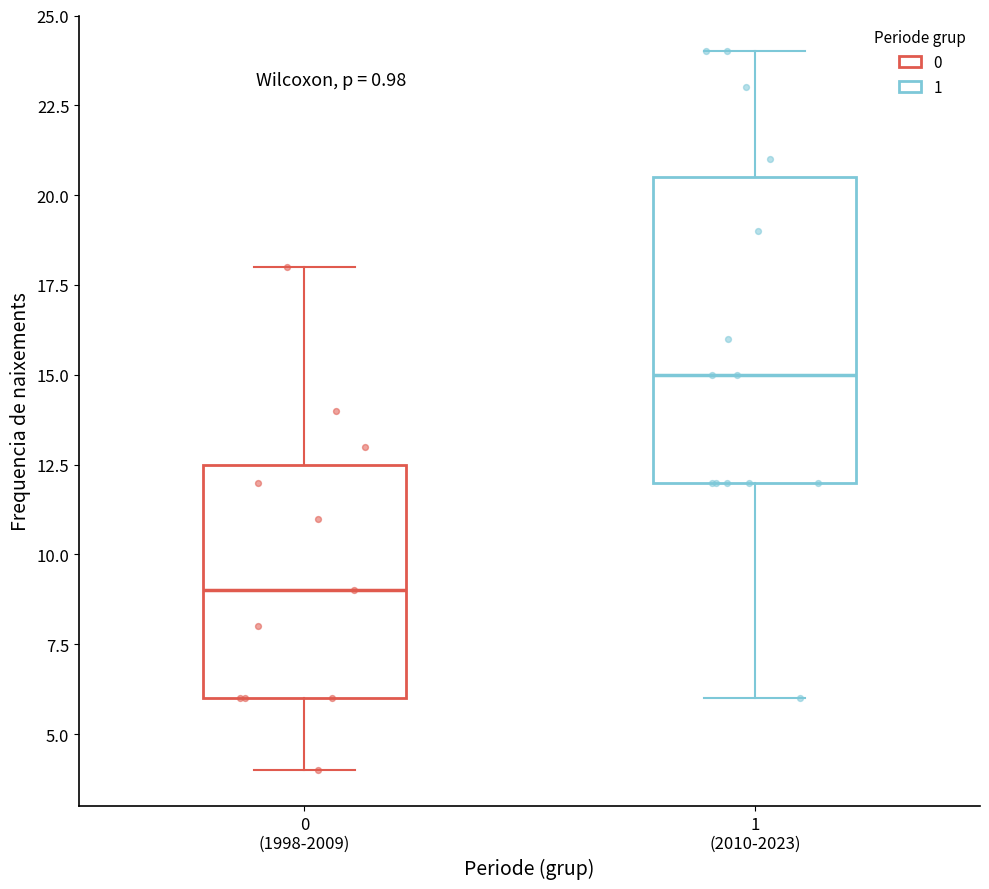

Reading left to right, transcribe this box plot: for each box, give where its median line is, the range the box spans, and where its two whiskers end, as read against the y-axis. The values are not printed on the chart, so give them approximately, as read against the axis.

0 (1998-2009): median 9.0, box 6.0 to 12.5, whiskers 4.0 to 18.0
1 (2010-2023): median 15.0, box 12.0 to 20.5, whiskers 6.0 to 24.0